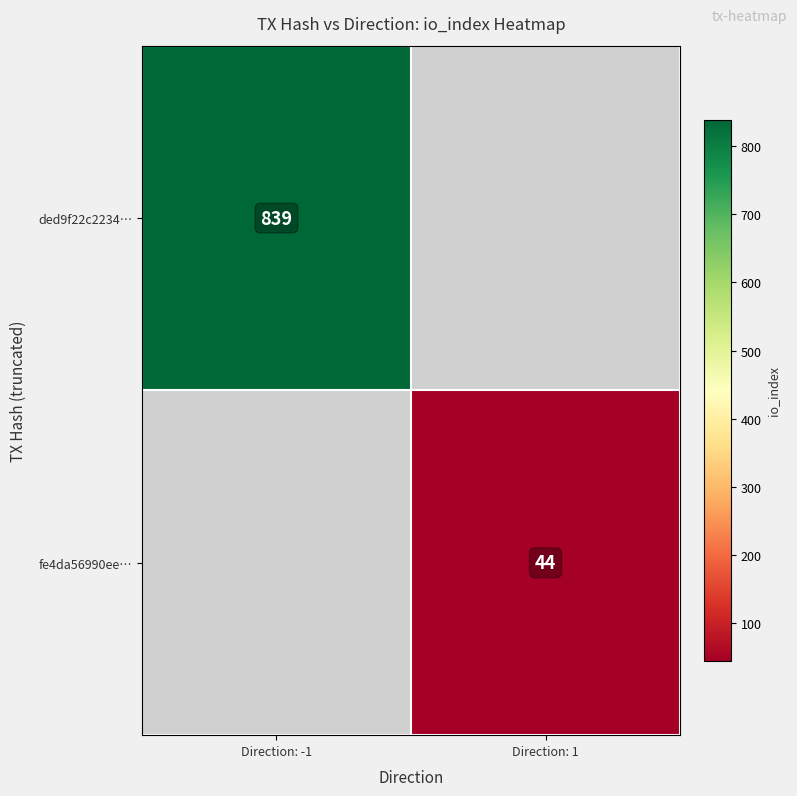

At how many categories does at least one series exceed 765?

1